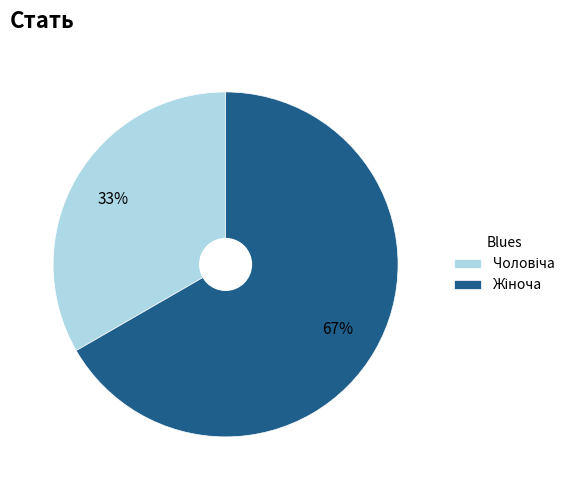

To the nearest percent, what is the average slice percentage?

50%